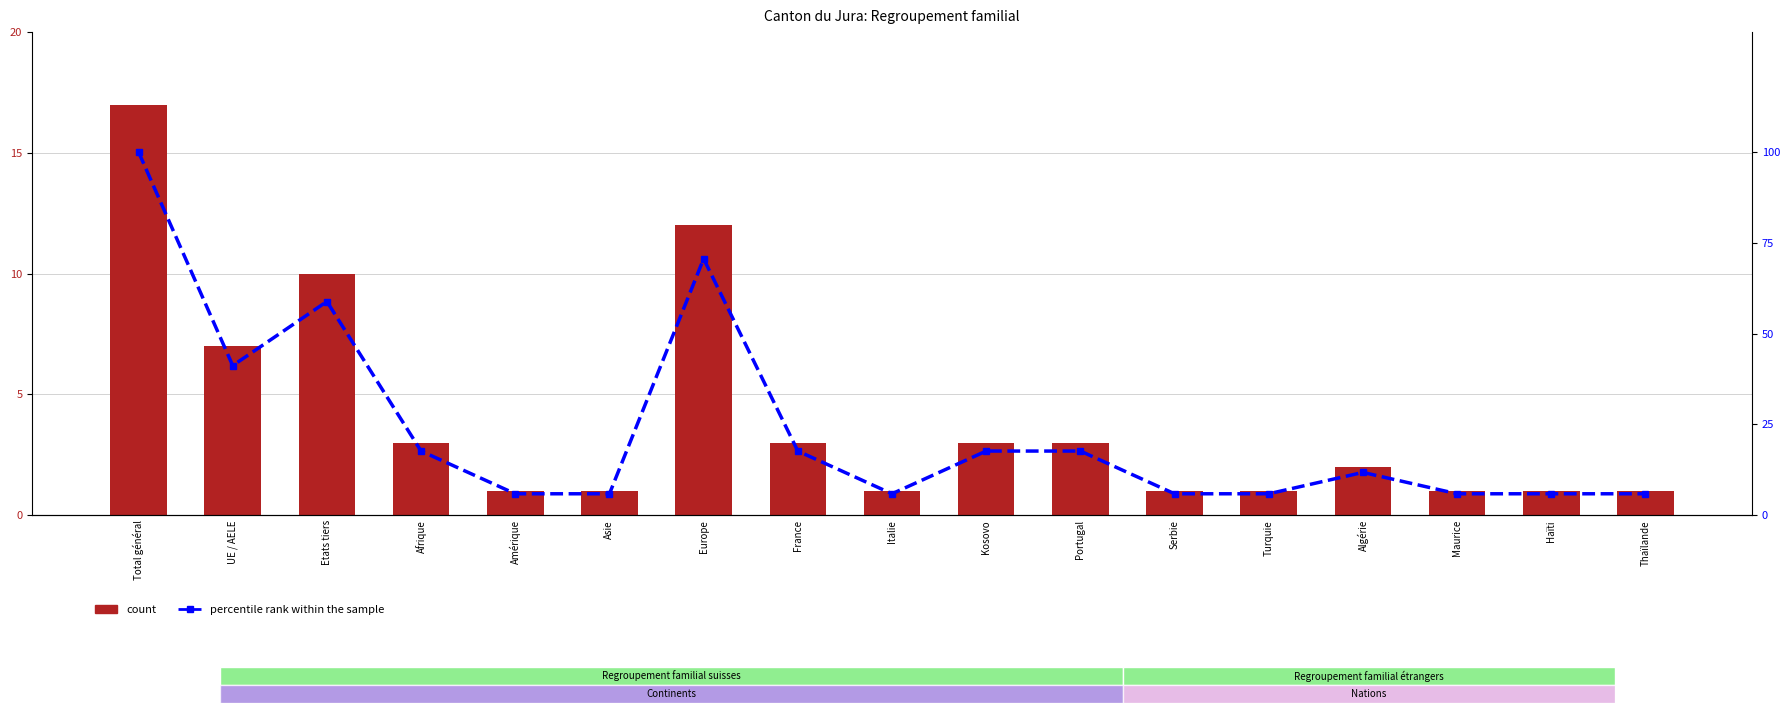

Reading left to right, transcribe all the data shown in this chart.

count: 17.0	7.0	10.0	3.0	1.0	1.0	12.0	3.0	1.0	3.0	3.0	1.0	1.0	2.0	1.0	1.0	1.0
percentile rank within the sample: 100.0	41.2	58.8	17.6	5.9	5.9	70.6	17.6	5.9	17.6	17.6	5.9	5.9	11.8	5.9	5.9	5.9